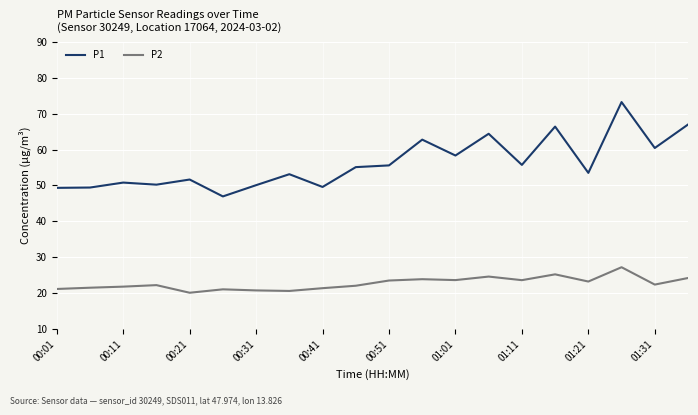

What is the maximum value shown in the chart?

73.2